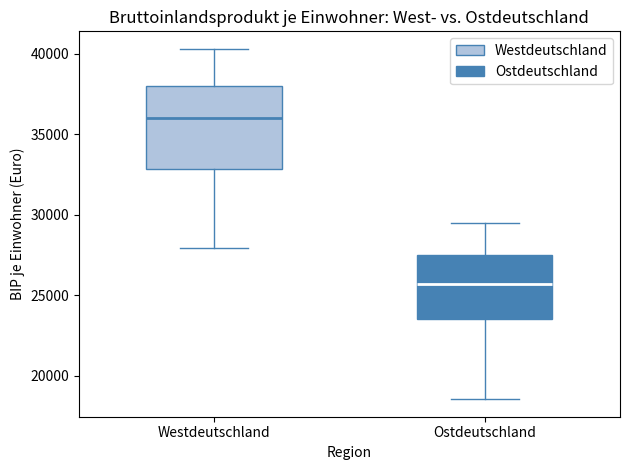

Where does the median line of the box for Ostdeutschland sit on the y-axis? The values are not printed on the chart, so give them approximately, as read against the axis.

25500